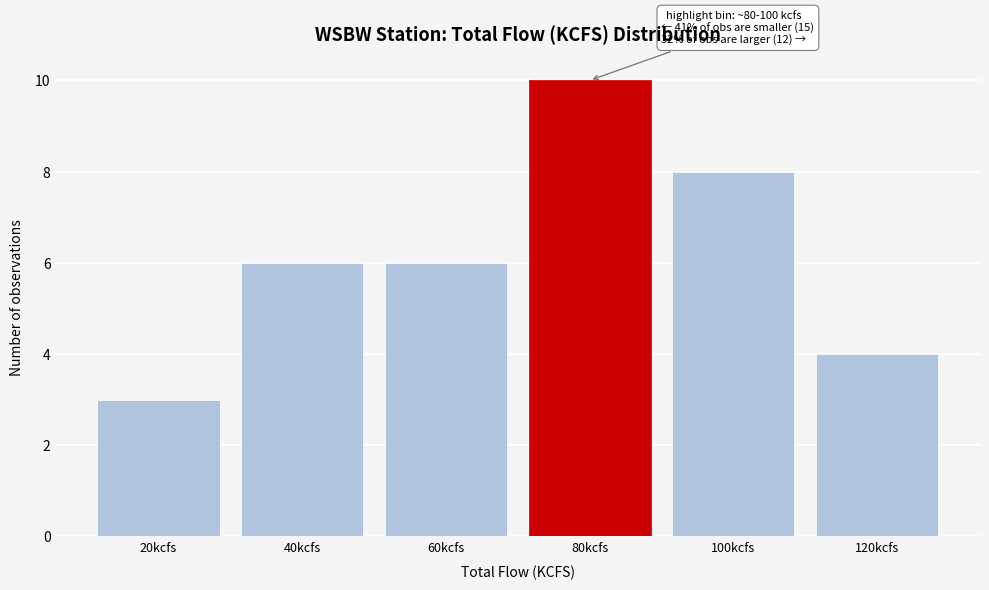

Reading right to left, what are all the values shown in this chart?

4	8	10	6	6	3